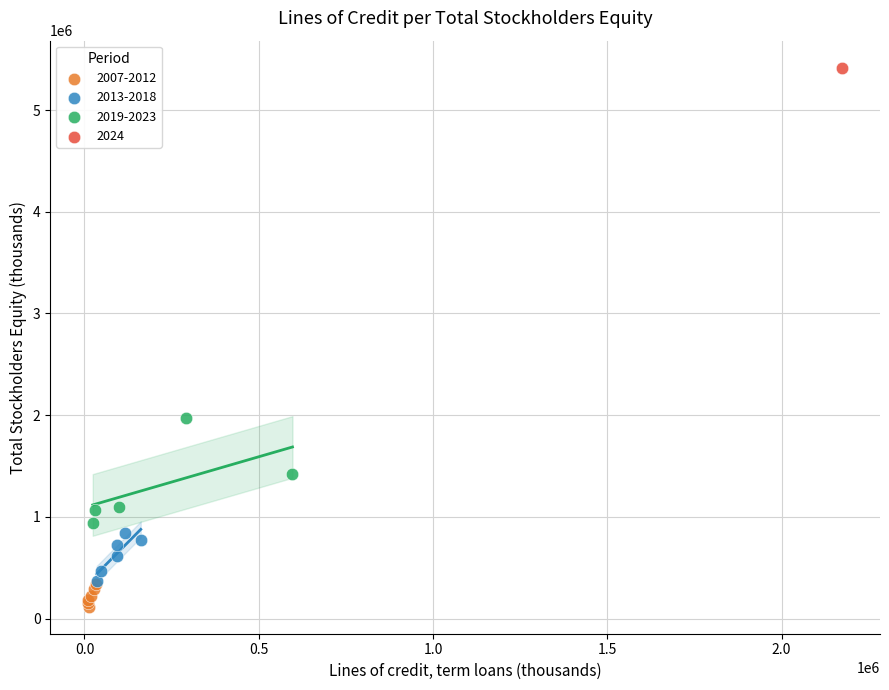

Which series contains the highest Y value?

2024